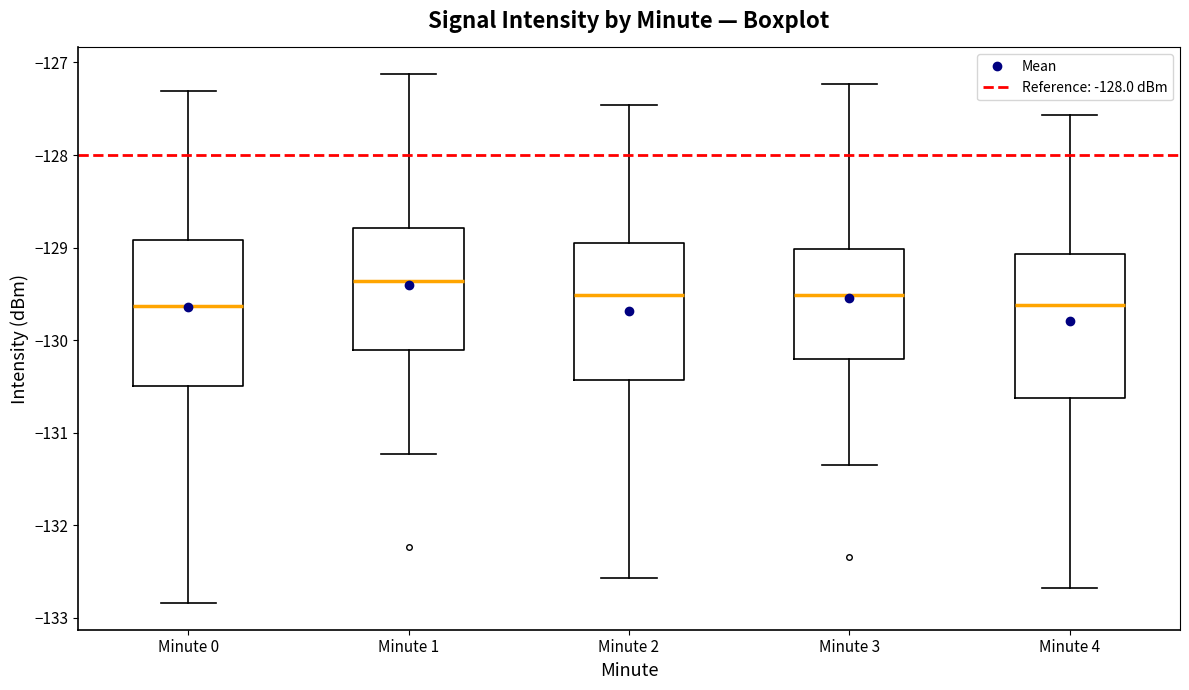

Where is the lower edge of the box for Minute 4 on the y-axis? The values are not printed on the chart, so give them approximately, as read against the axis.

-130.6